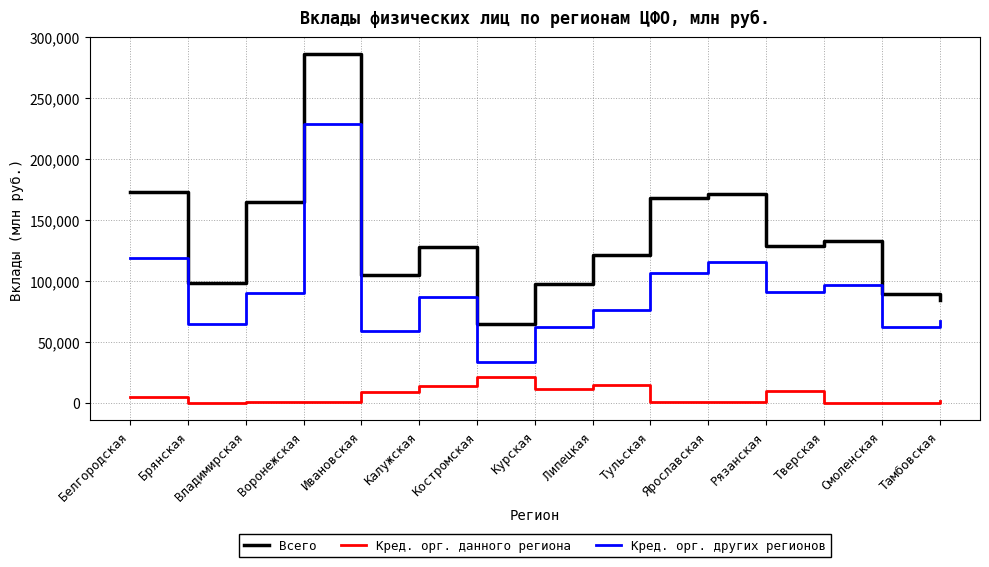

At how many categories does at least one series exceed 135277?

5